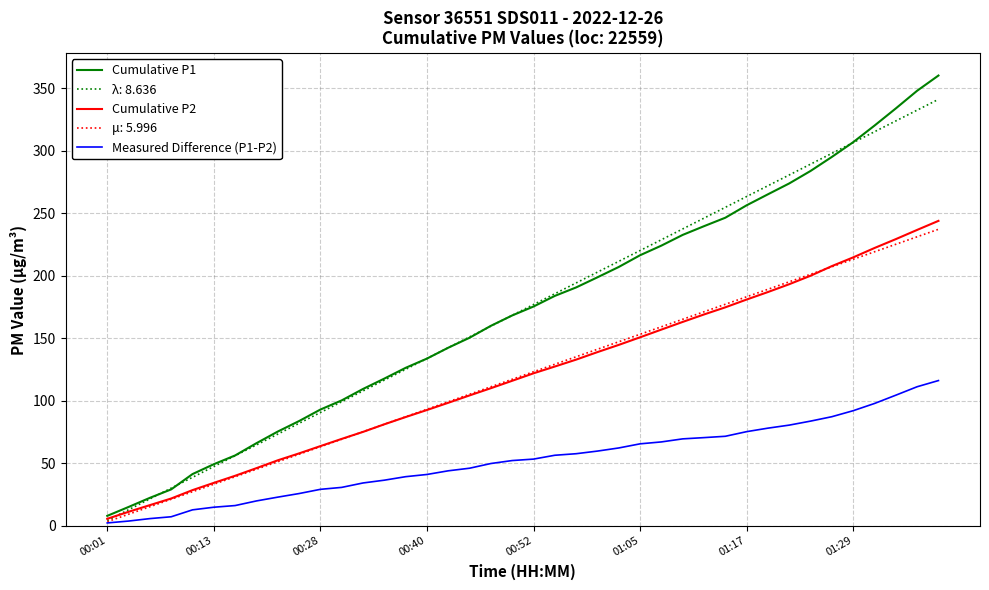

How many categories are shown in the chart?

40